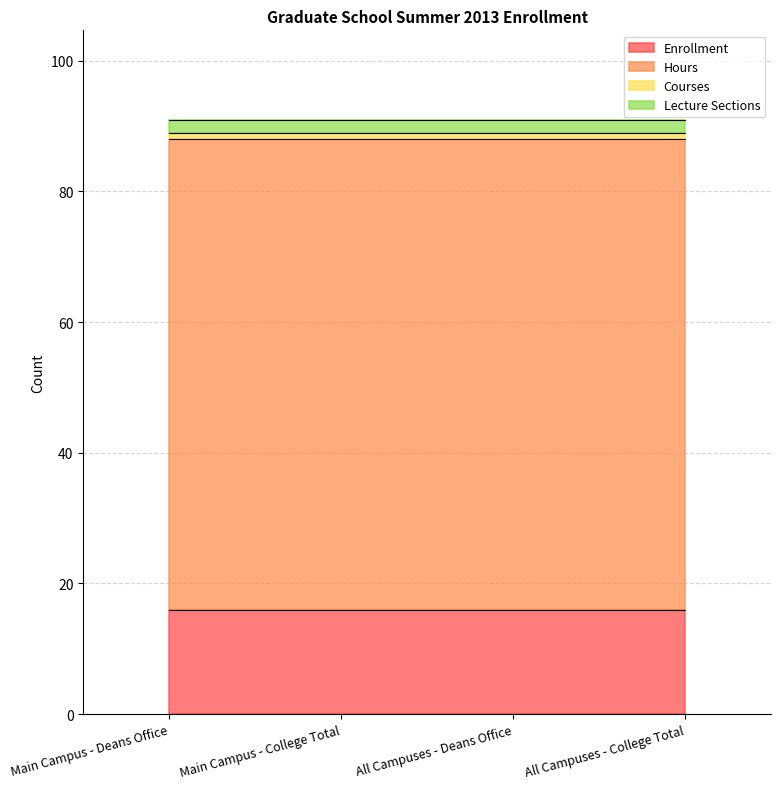

Rank the series at Main Campus - College Total from highest to lowest value.

Hours, Enrollment, Lecture Sections, Courses